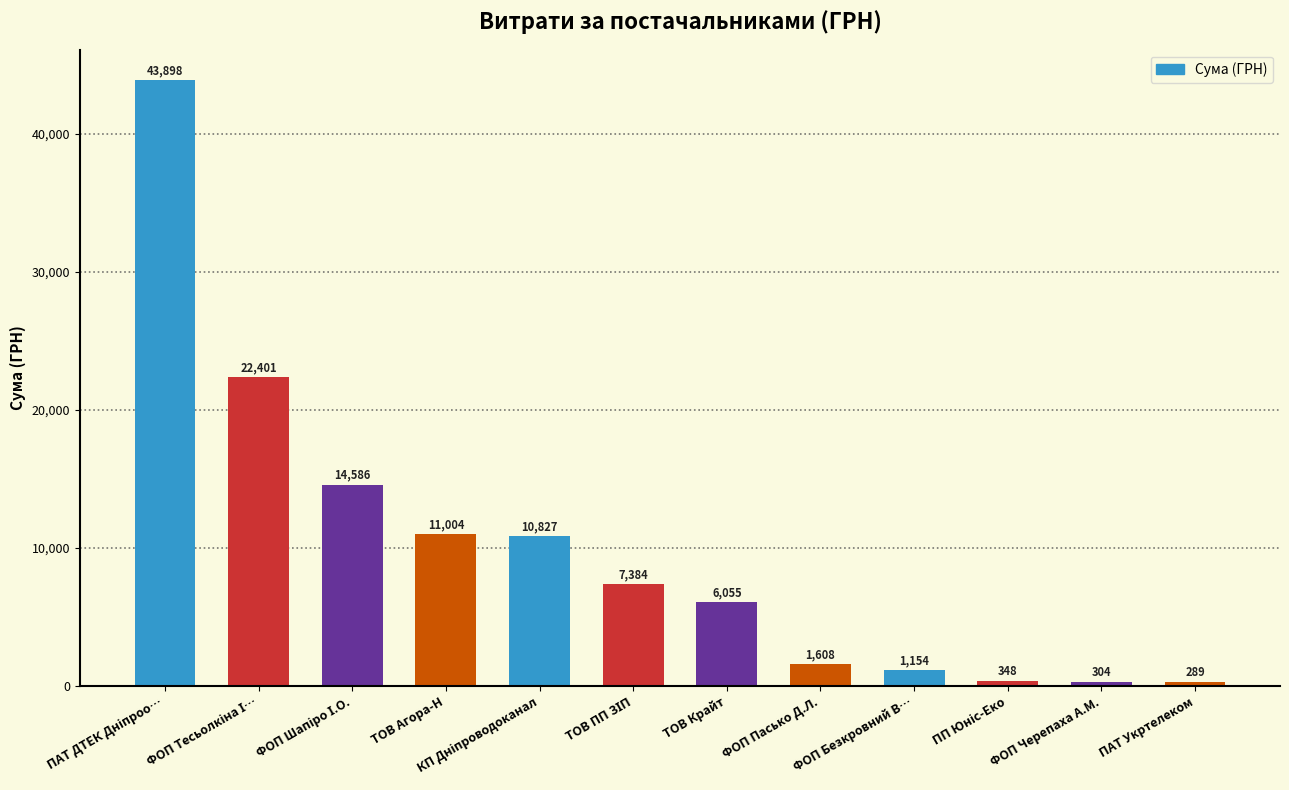

True or false: the data shows 288.8 at ПАТ Укртелеком.

True